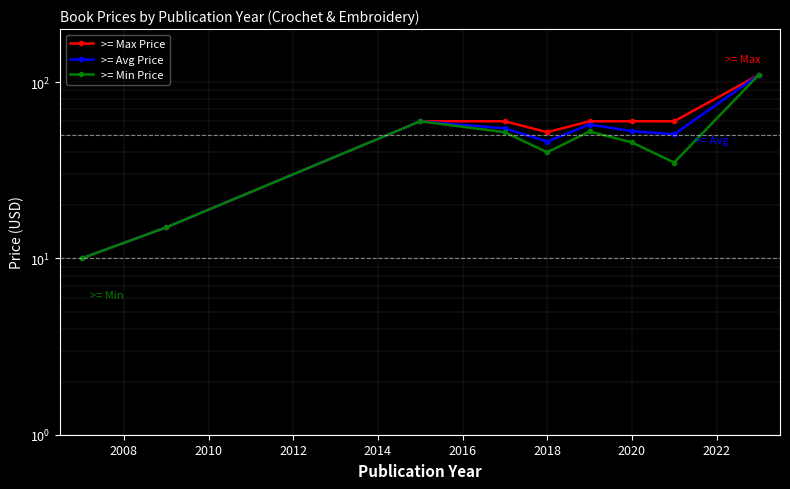

What is the sum of all >= Max Price values?

487.0